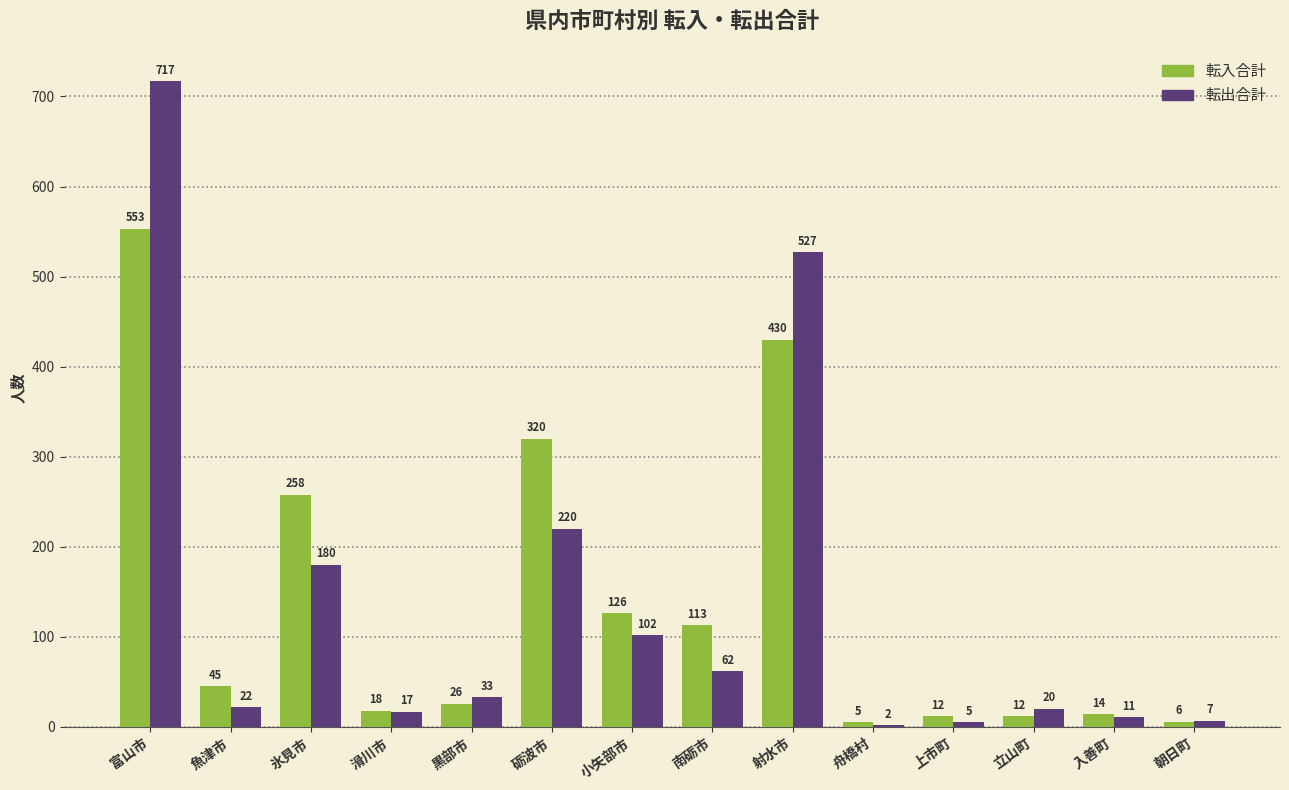

How many data points does each series have?

14